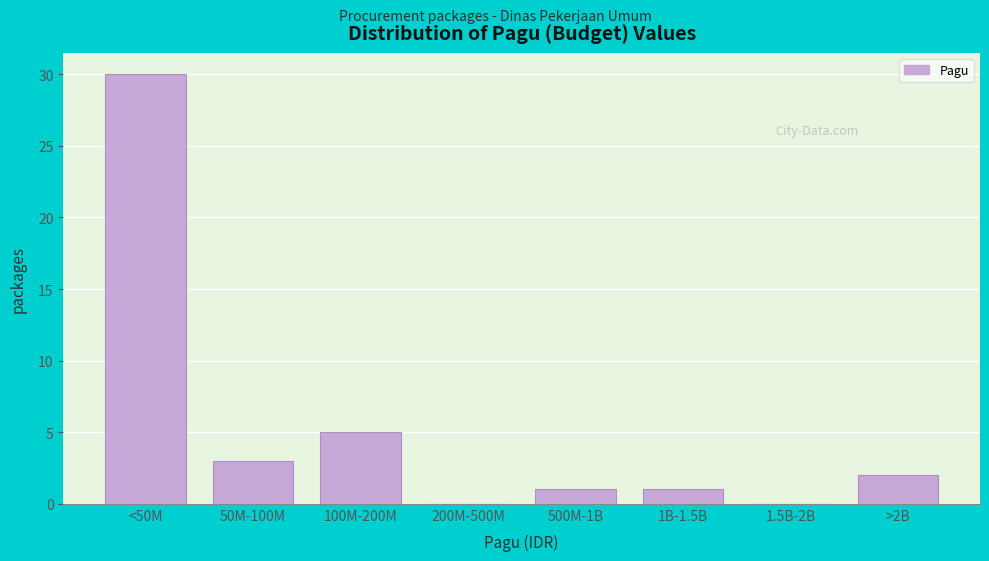

Reading left to right, transcribe all the data shown in this chart.

<50M=30	50M-100M=3	100M-200M=5	200M-500M=0	500M-1B=1	1B-1.5B=1	1.5B-2B=0	>2B=2